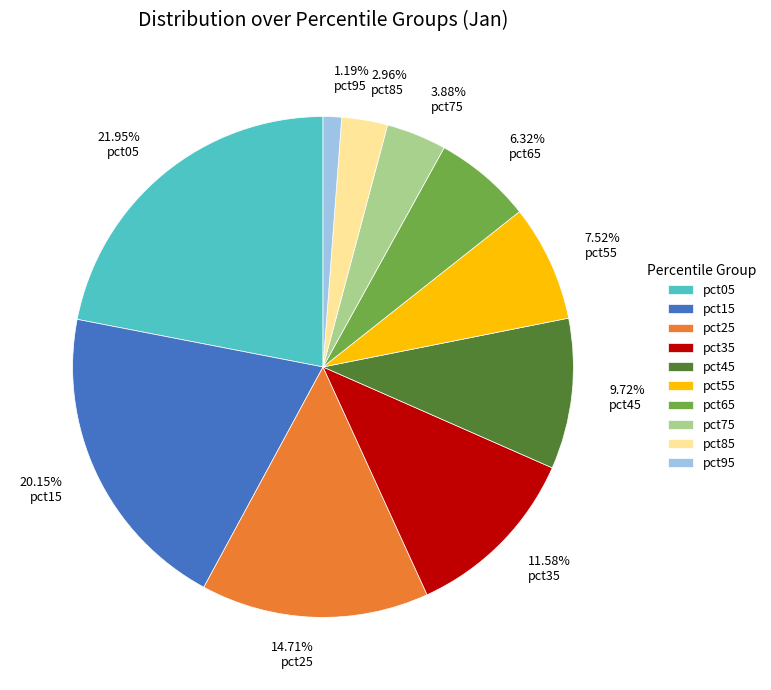

What is the smallest slice in the pie chart?

pct95